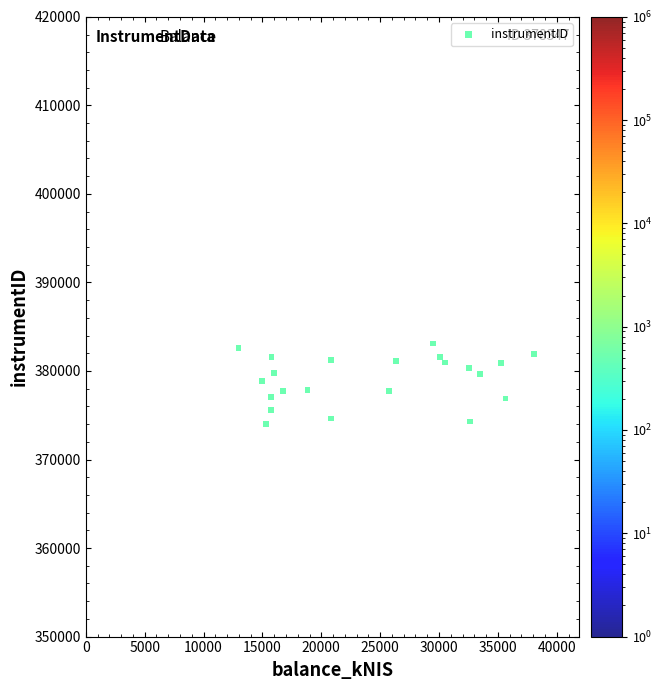

What is the range of X values (max minus min)?

25104.4